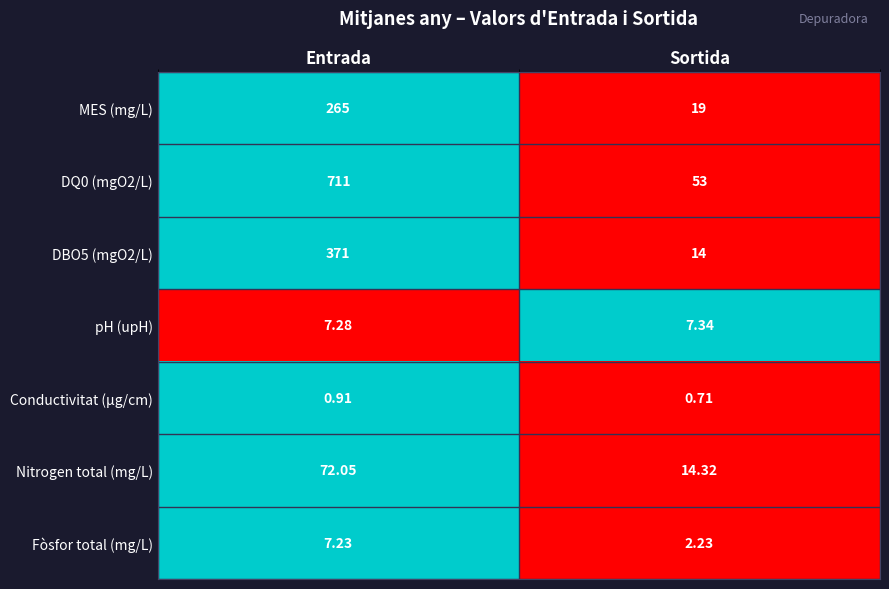

At which label is DBO5 (mgO2/L) closest to 192?

Sortida